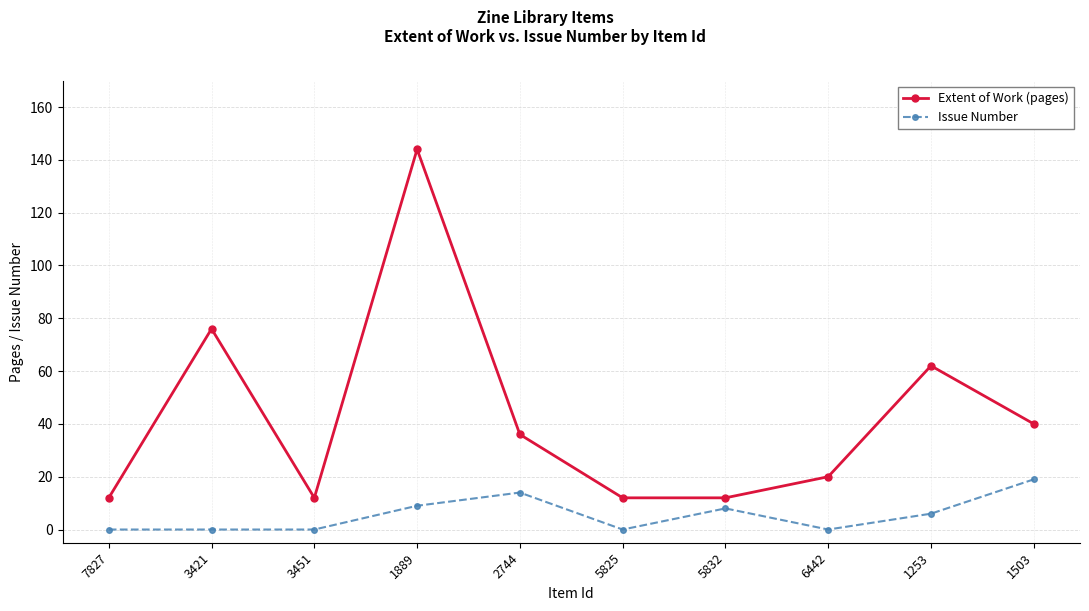

At which category does Extent of Work (pages) reach its first local peak?

3421